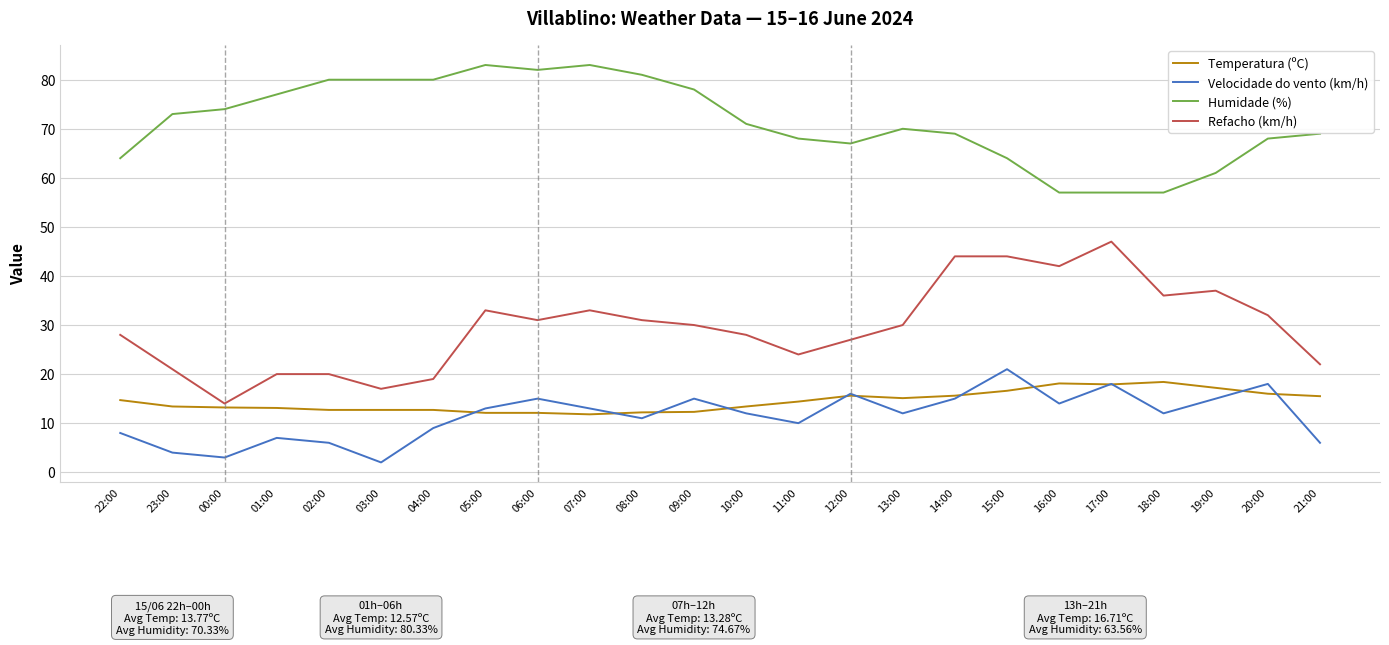

What is the difference between the highest and lowest values at 21:00?

63.0